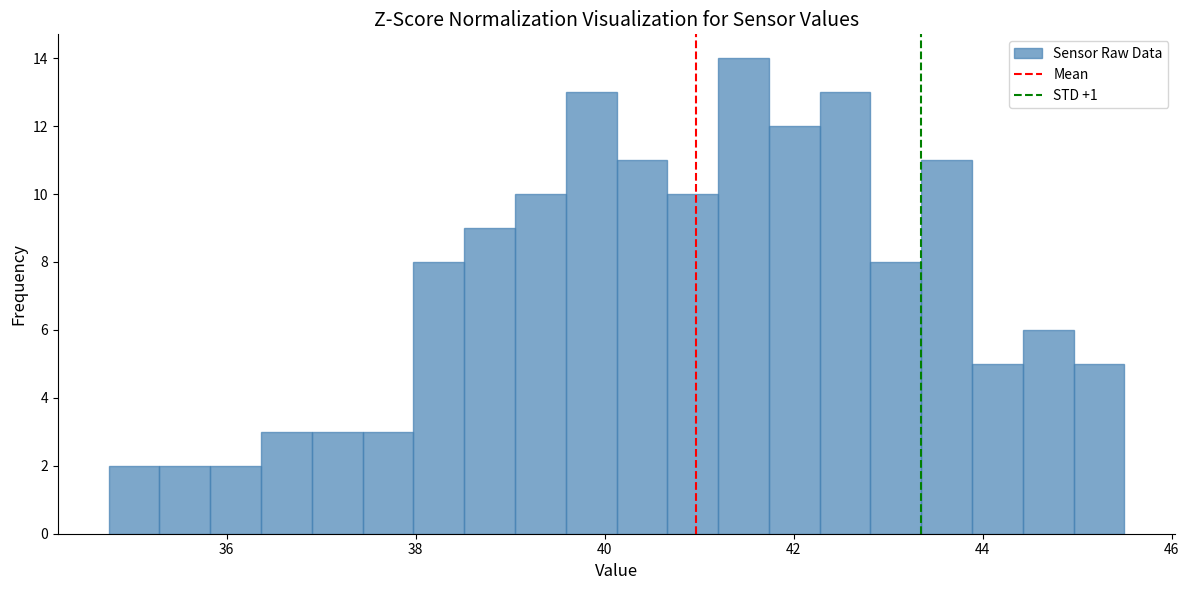

Read against the x-axis, roughly where is the centre of the tallest bar?

41.4